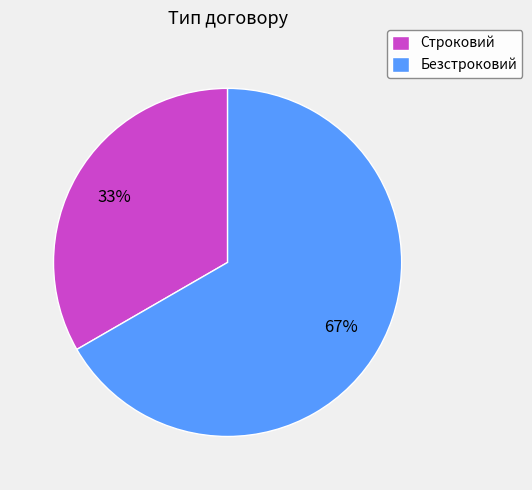

To the nearest percent, what is the average slice percentage?

50%